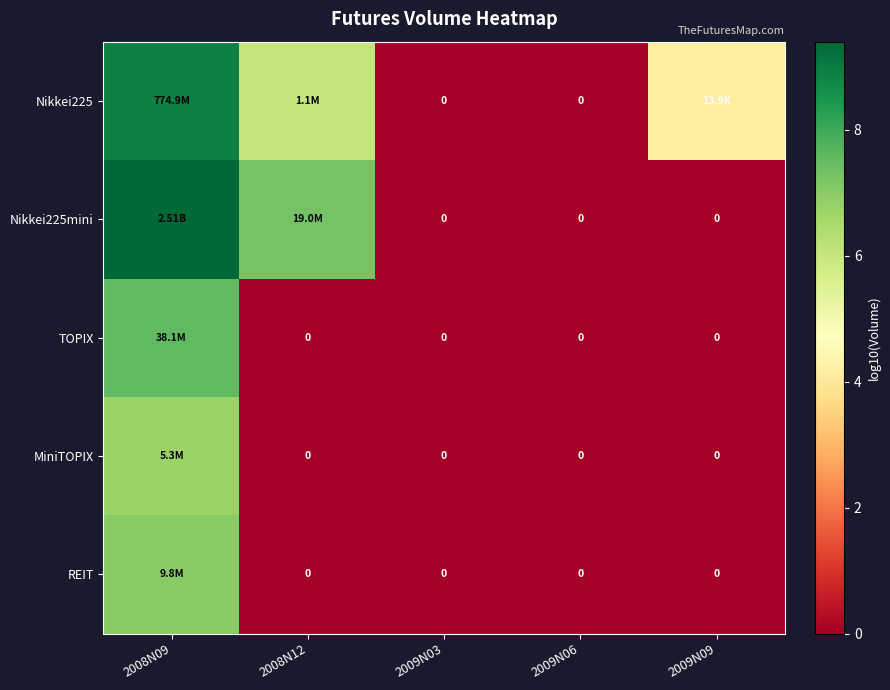

How many REIT values are between 0 and 1?

4